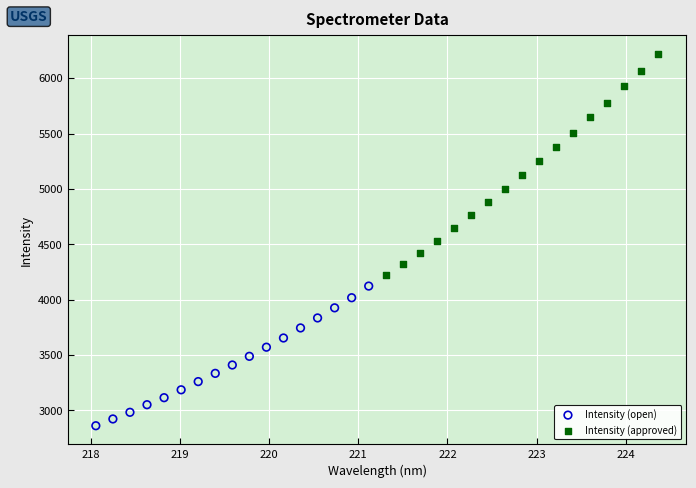

Which series has the widest spread of Y values?

Intensity (approved)